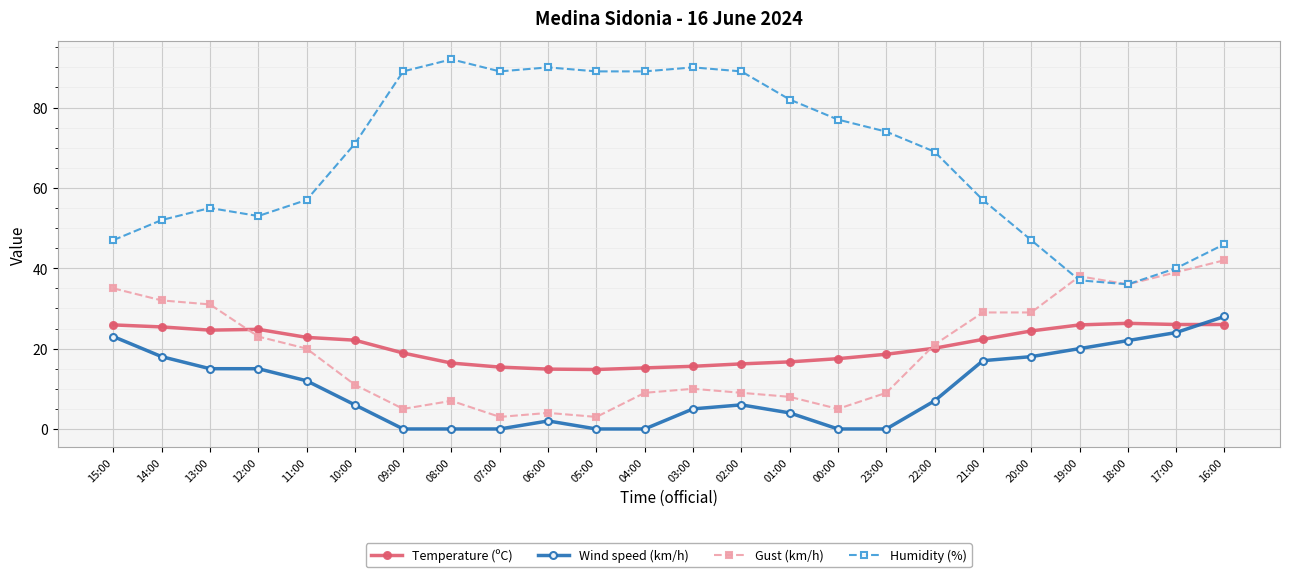

At which category is the sum across all series the highest?

16:00